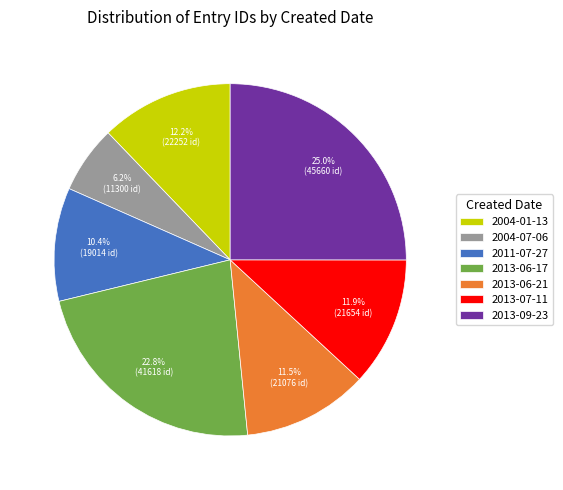

Which category has the biggest portion of the pie?

2013-09-23